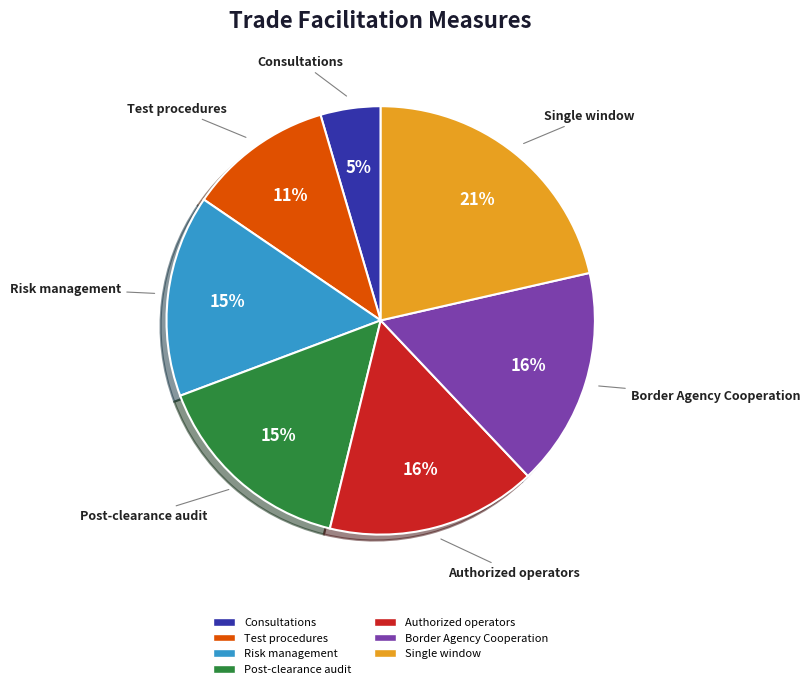

What percentage is the Consultations slice, to the nearest percent?

5%